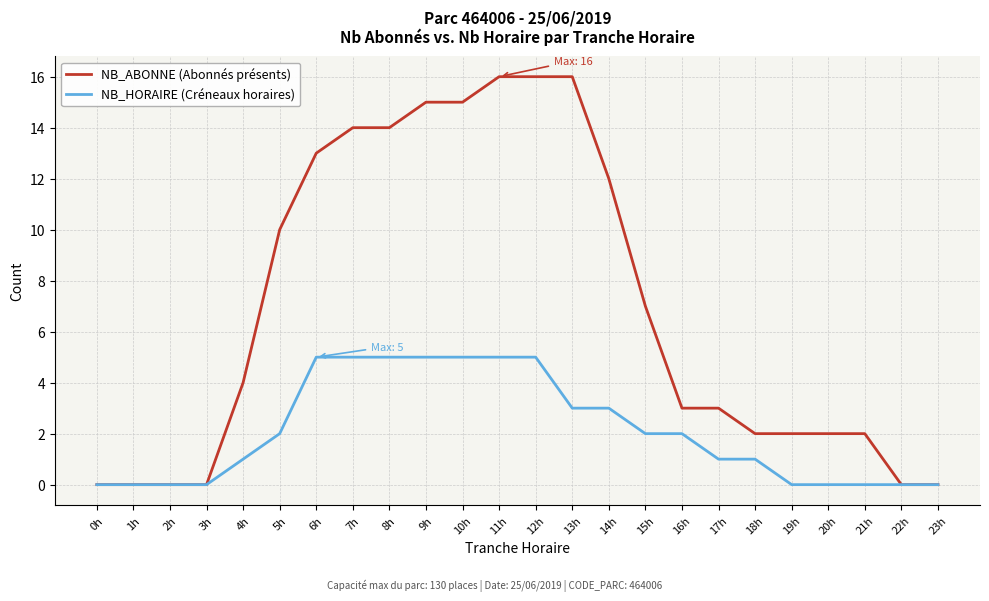

Rank the series by their average value, from highest to lowest.

NB_ABONNE (Abonnés présents), NB_HORAIRE (Créneaux horaires)